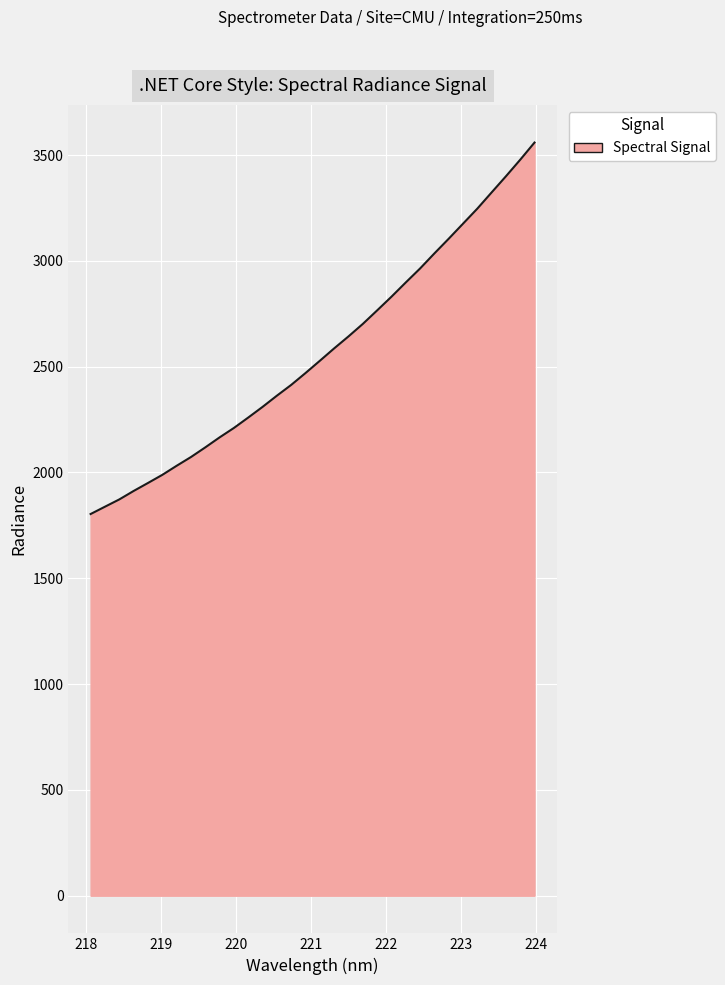

What is the smallest value displayed?

1803.7